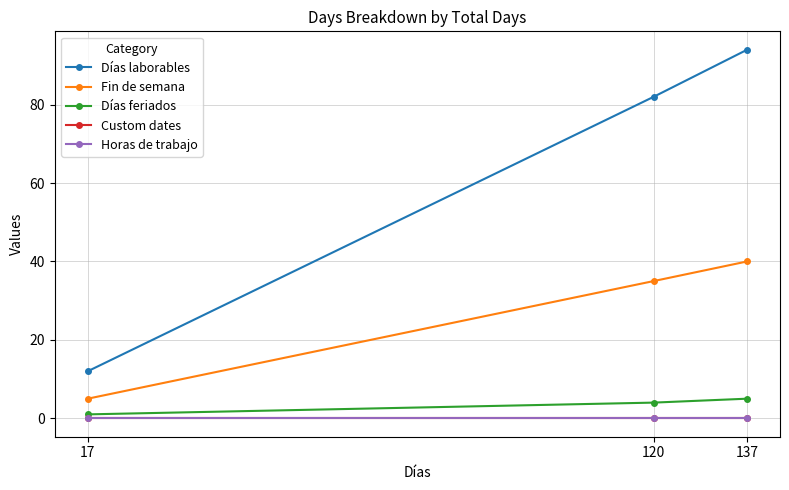

The Días feriados series shows 4 at 120. True or false?

True